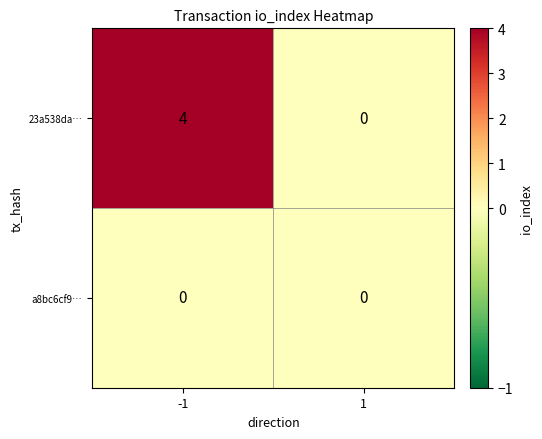

At -1, list the series in order from largest to smallest.

23a538da…, a8bc6cf9…